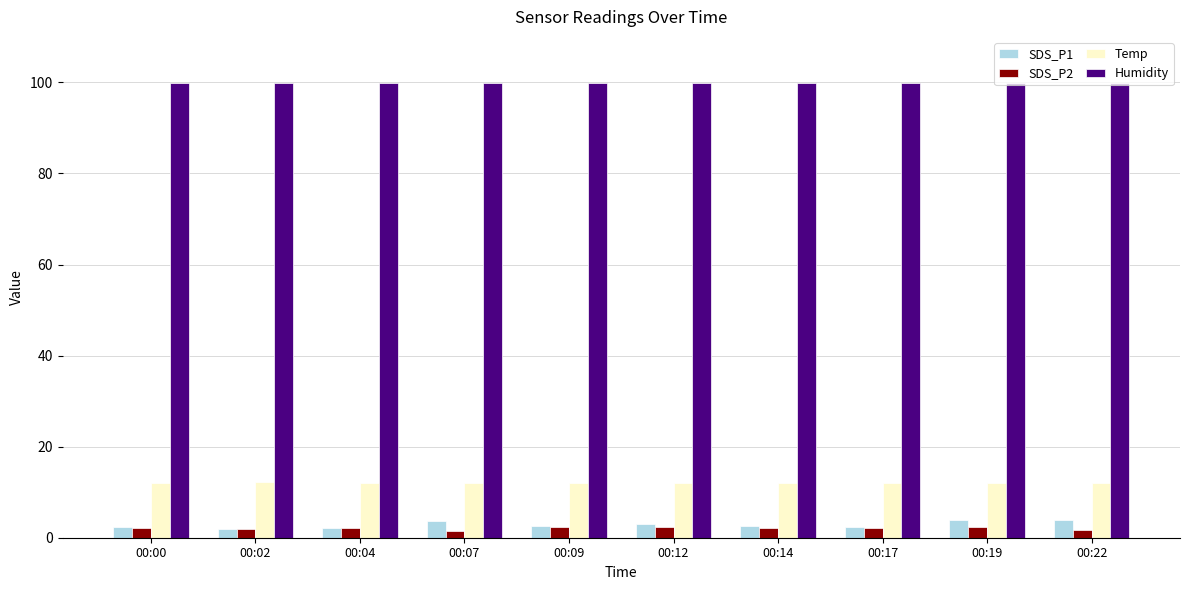

The value of SDS_P2 at 00:17 is 2.1. True or false?

True